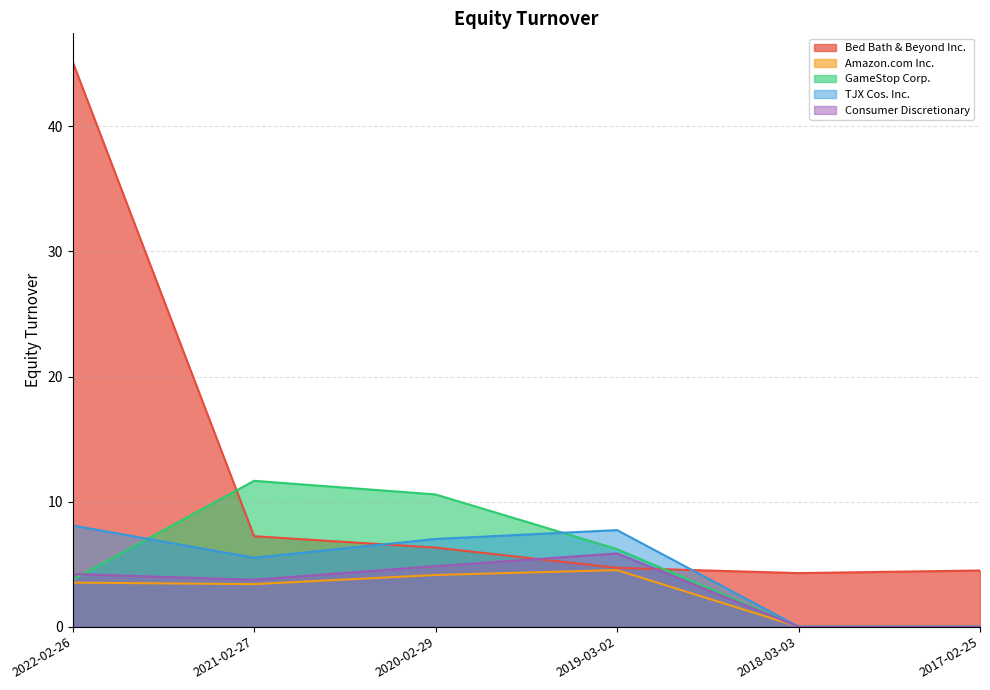

Rank the categories by Bed Bath & Beyond Inc. value from highest to lowest.

2022-02-26, 2021-02-27, 2020-02-29, 2019-03-02, 2017-02-25, 2018-03-03